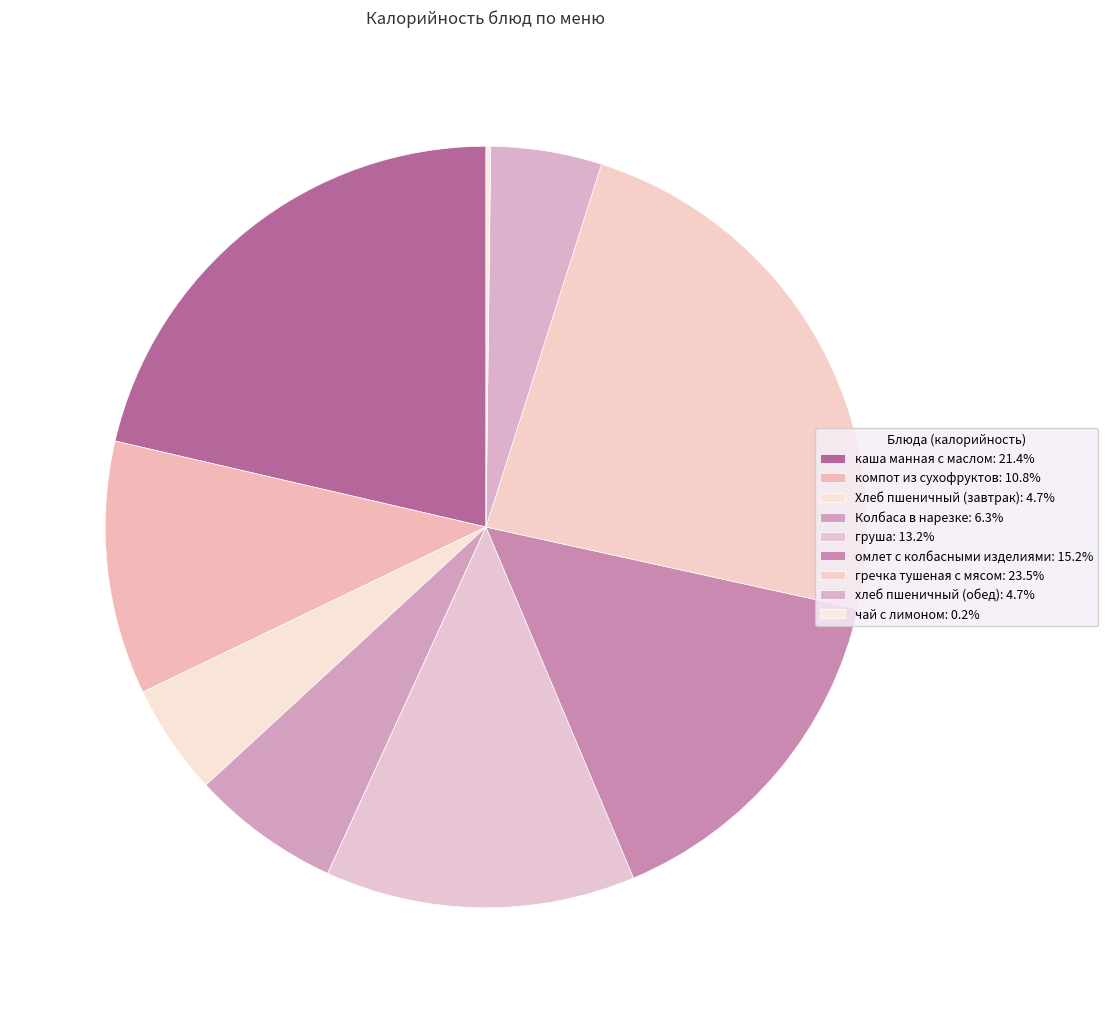

How many slices are in this pie chart?

9